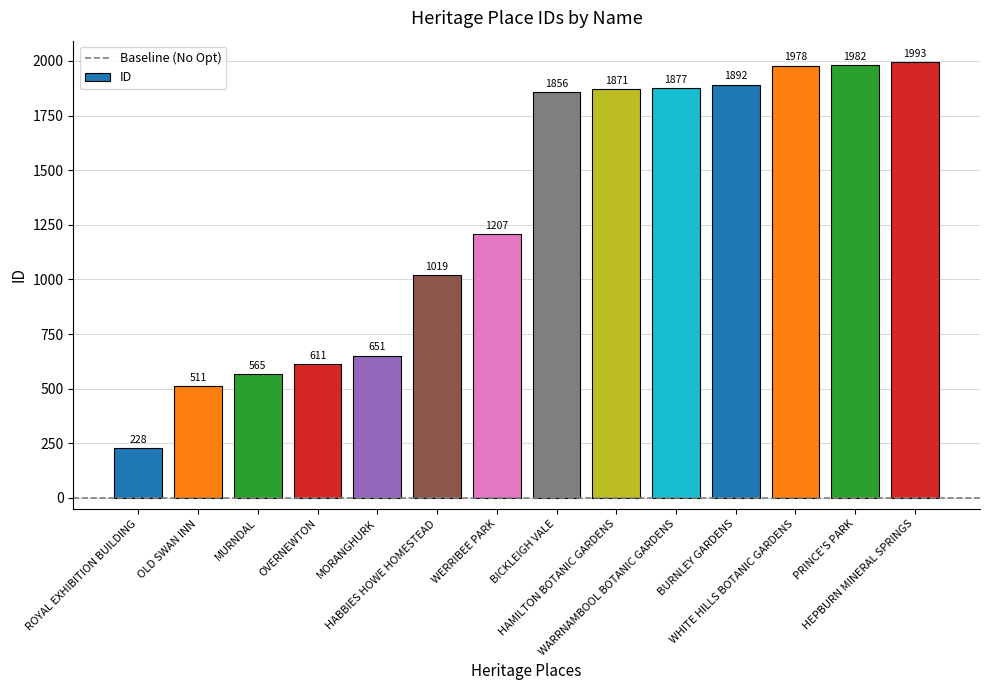

Reading left to right, what are all the values shown in this chart?

ROYAL EXHIBITION BUILDING=228	OLD SWAN INN=511	MURNDAL=565	OVERNEWTON=611	MORANGHURK=651	HABBIES HOWE HOMESTEAD=1019	WERRIBEE PARK=1207	BICKLEIGH VALE=1856	HAMILTON BOTANIC GARDENS=1871	WARRNAMBOOL BOTANIC GARDENS=1877	BURNLEY GARDENS=1892	WHITE HILLS BOTANIC GARDENS=1978	PRINCE'S PARK=1982	HEPBURN MINERAL SPRINGS=1993